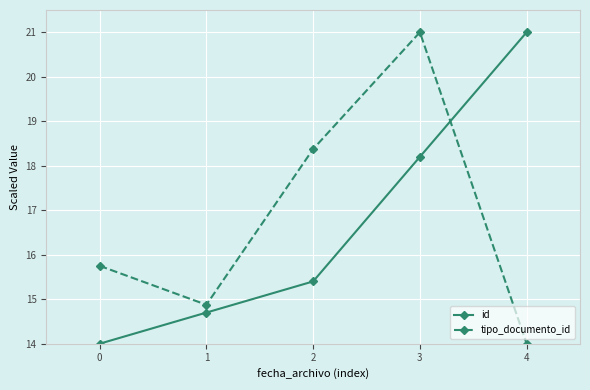

List the labels in order of id value, largest first.

4, 3, 2, 1, 0